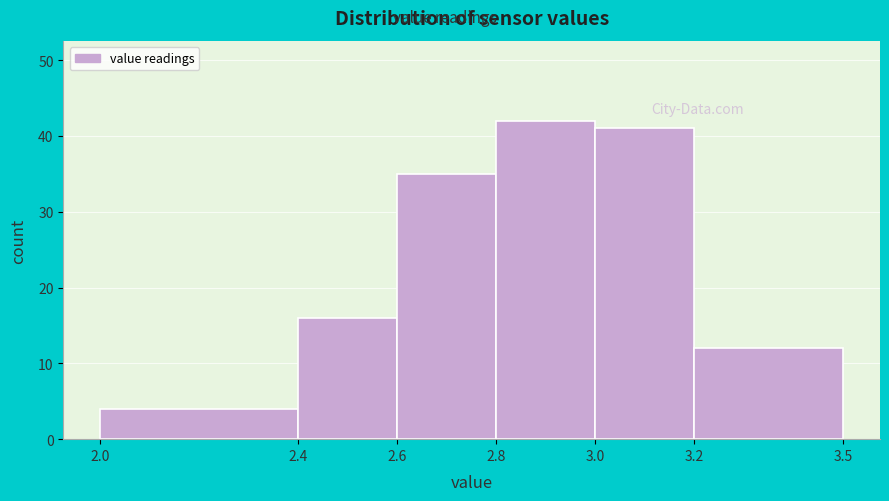

Over which range of the x-axis is the bar tallest?

2.8 to 3.0